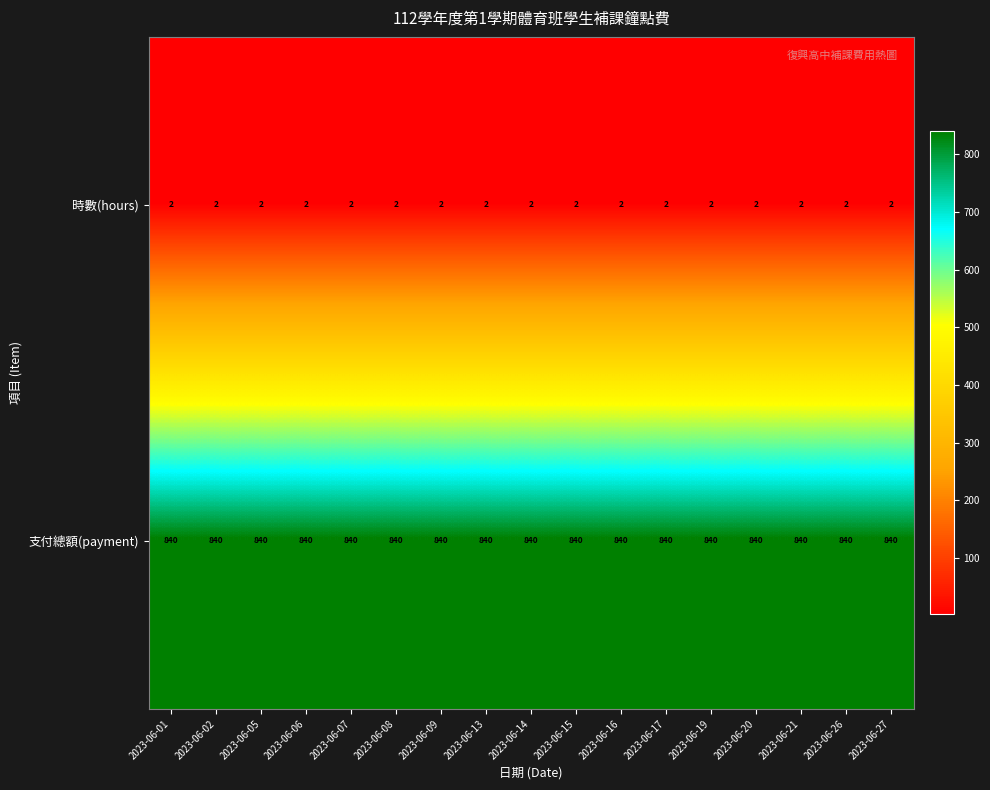

What is the average value of the 支付總額(payment) series?

840